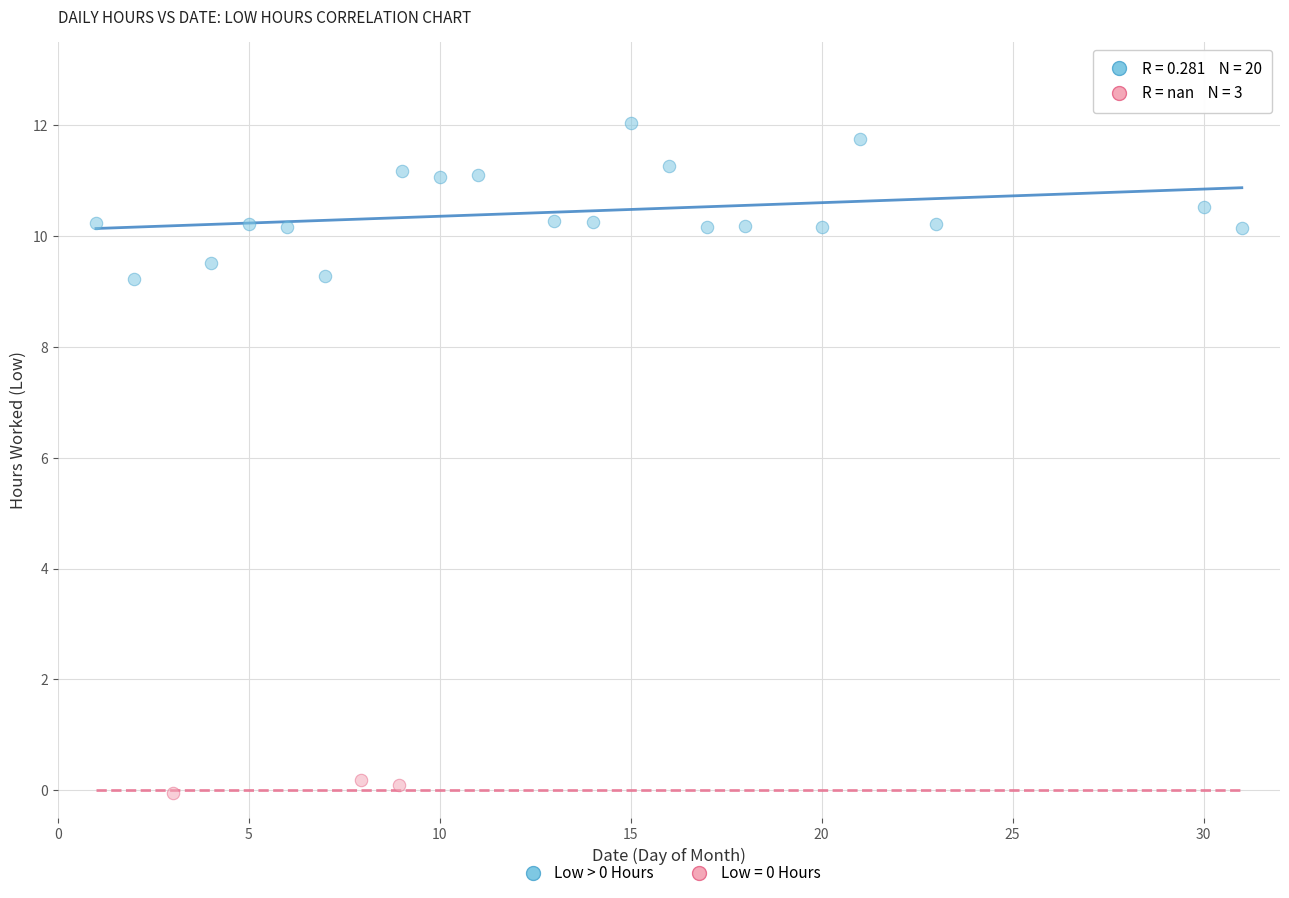

Which series contains the highest Y value?

Low > 0 Hours